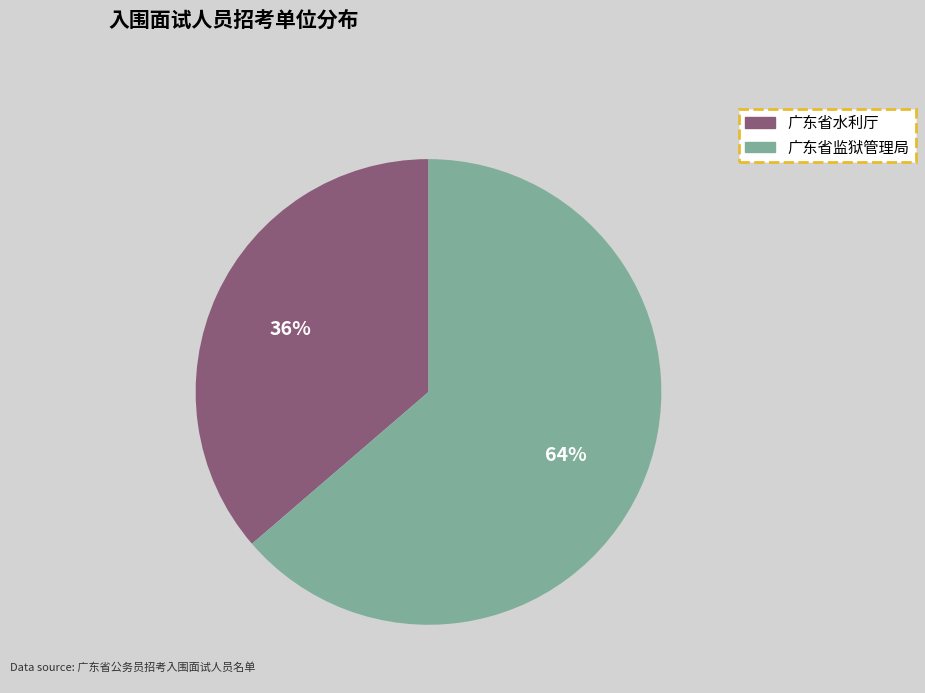

Is 广东省监狱管理局 the majority of the pie?

Yes